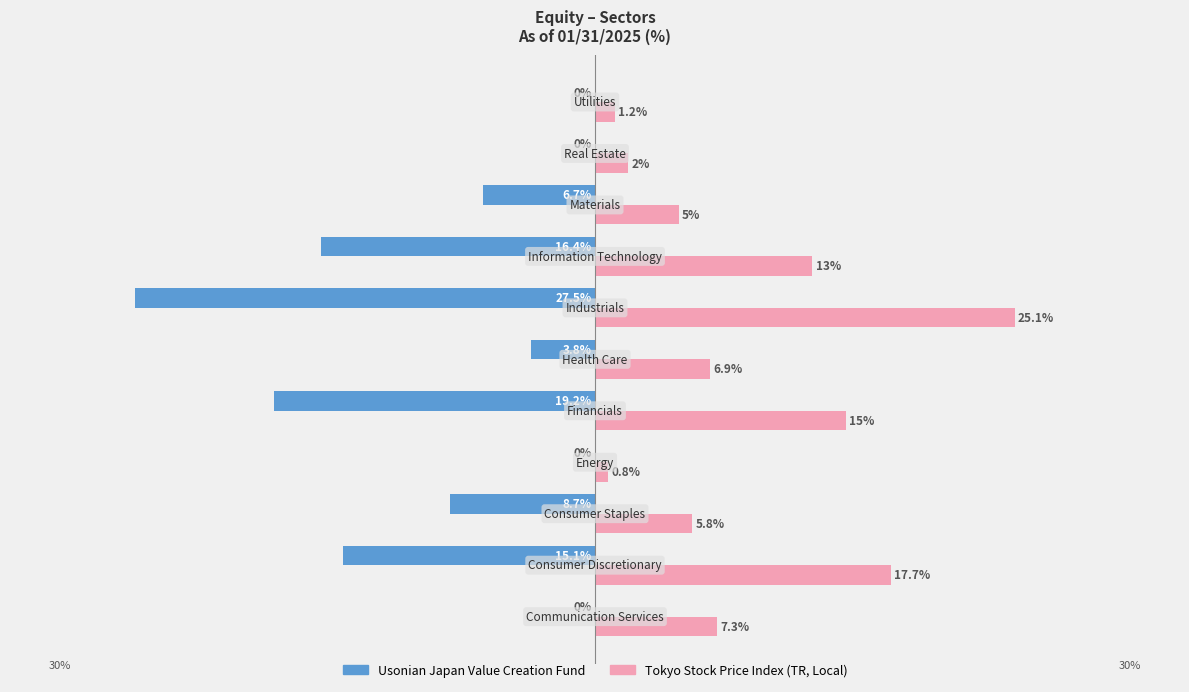

Which series has the largest total across all categories?

Tokyo Stock Price Index (TR, Local)